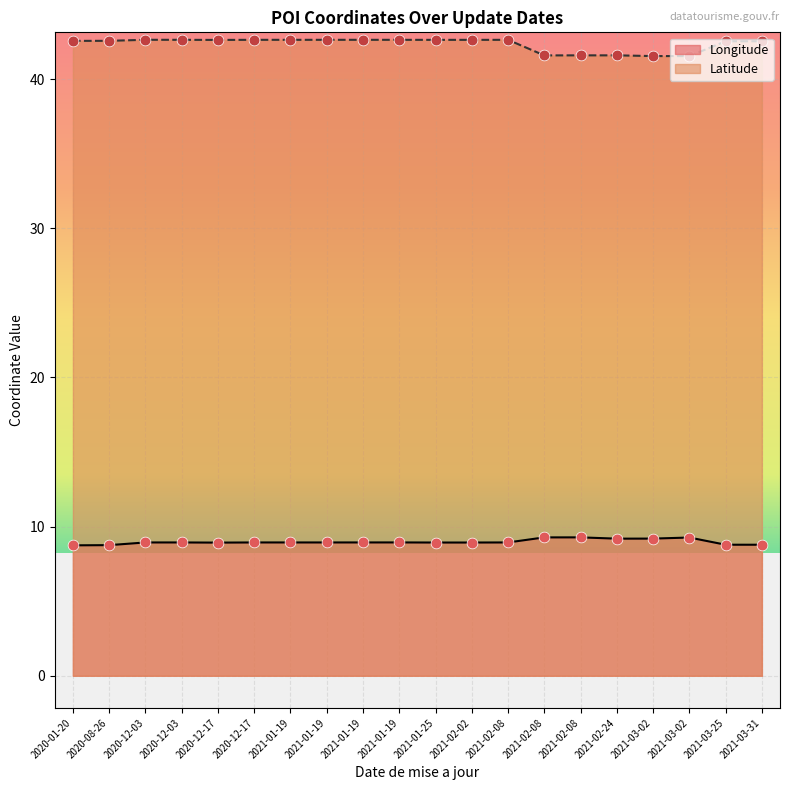

What is the total value across all series at 2021-03-02?

50.7